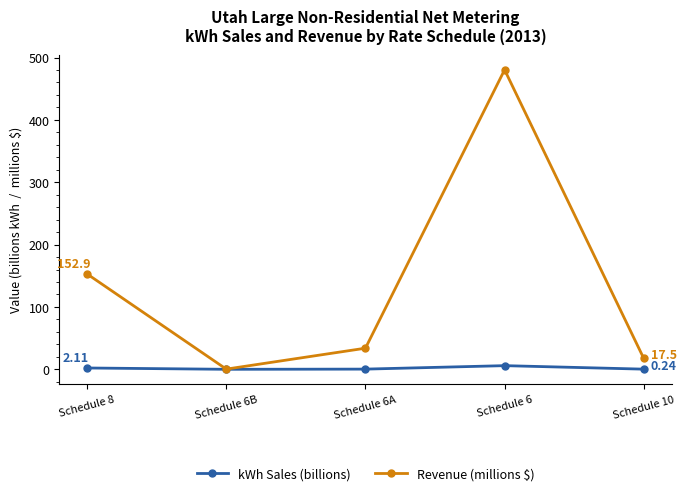

How many interior local valleys does the Revenue (millions $) series have?

1